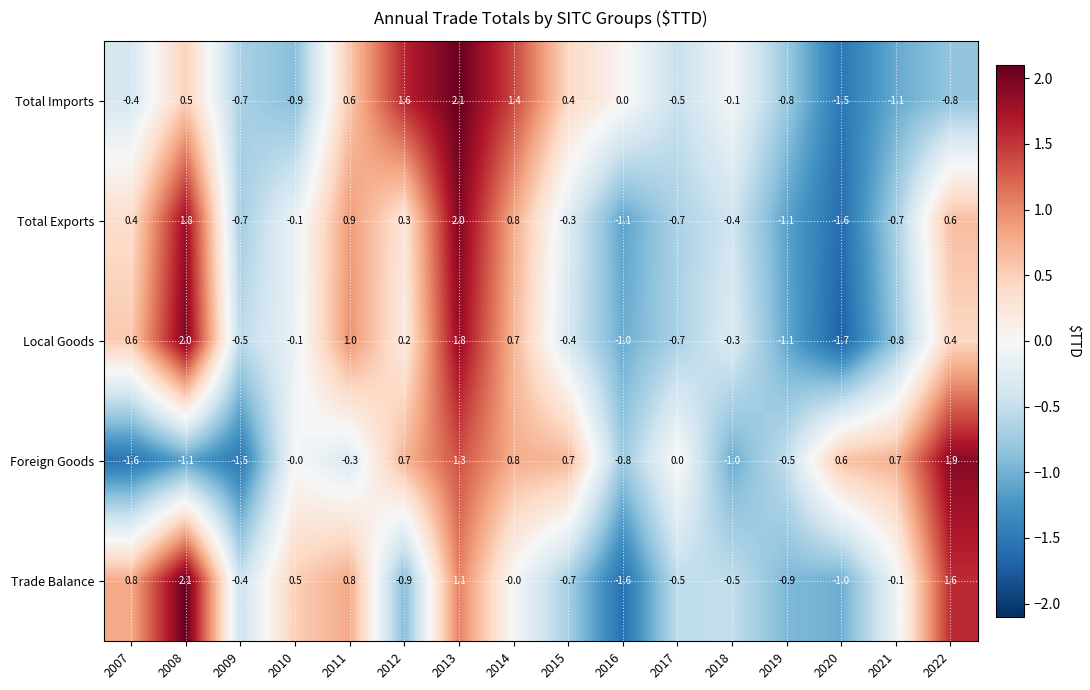

At which category is the sum across all series the highest?

2013